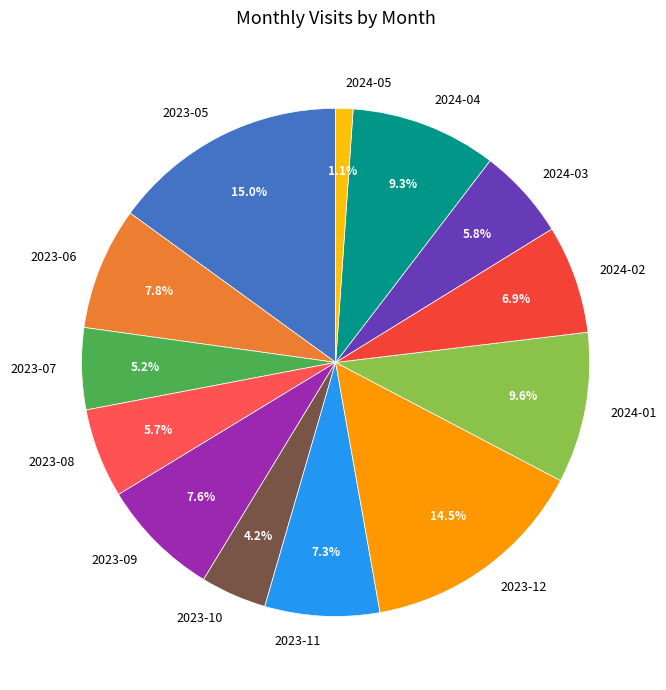

How many segments does this pie chart have?

13